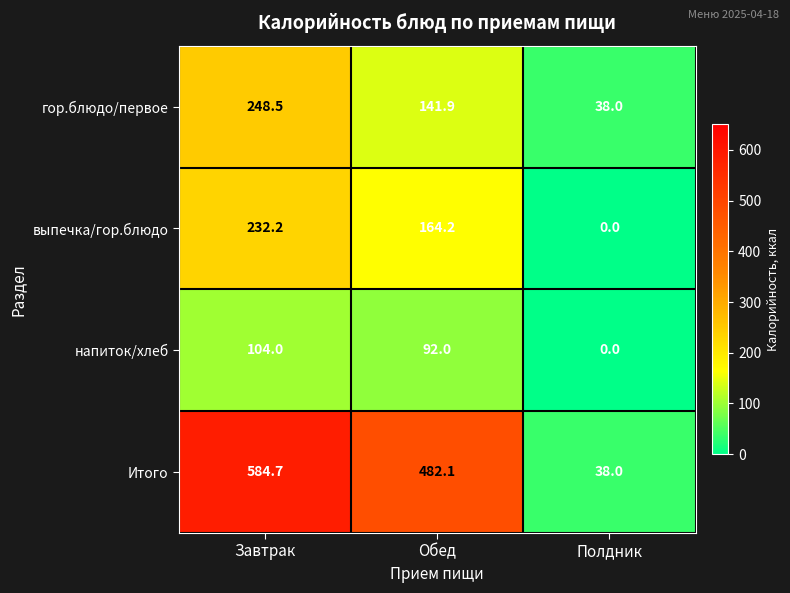

What is the spread (max minus min) of values at Полдник?

38.0